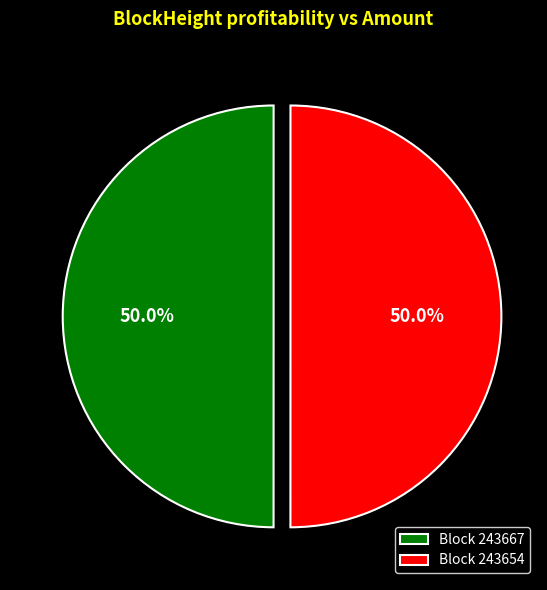

Approximately how many times larger is the value at Block 243654 compared to Block 243667?

1.0